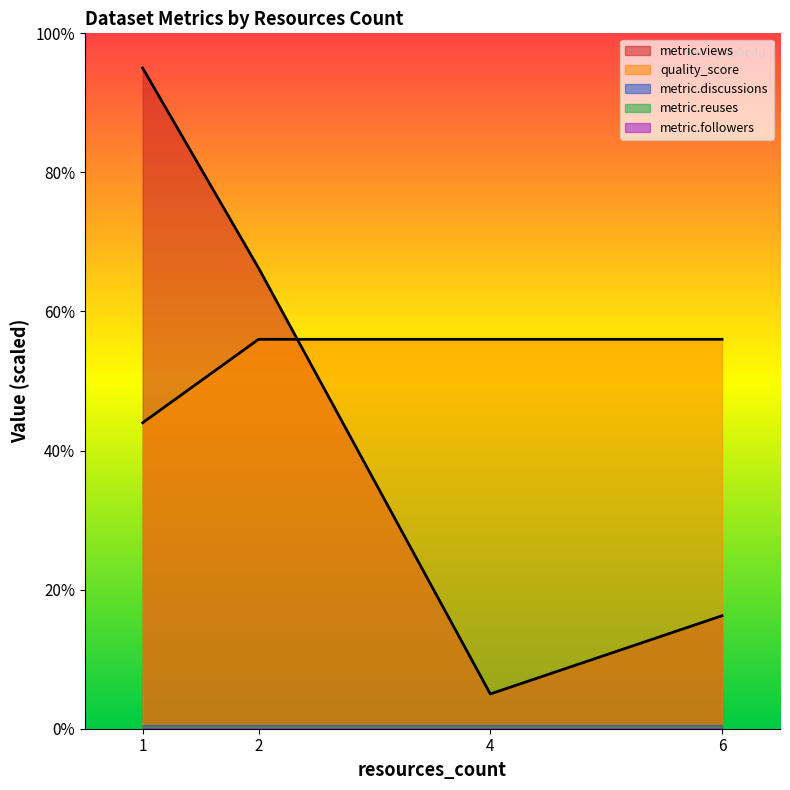

Which series has the largest total across all categories?

quality_score